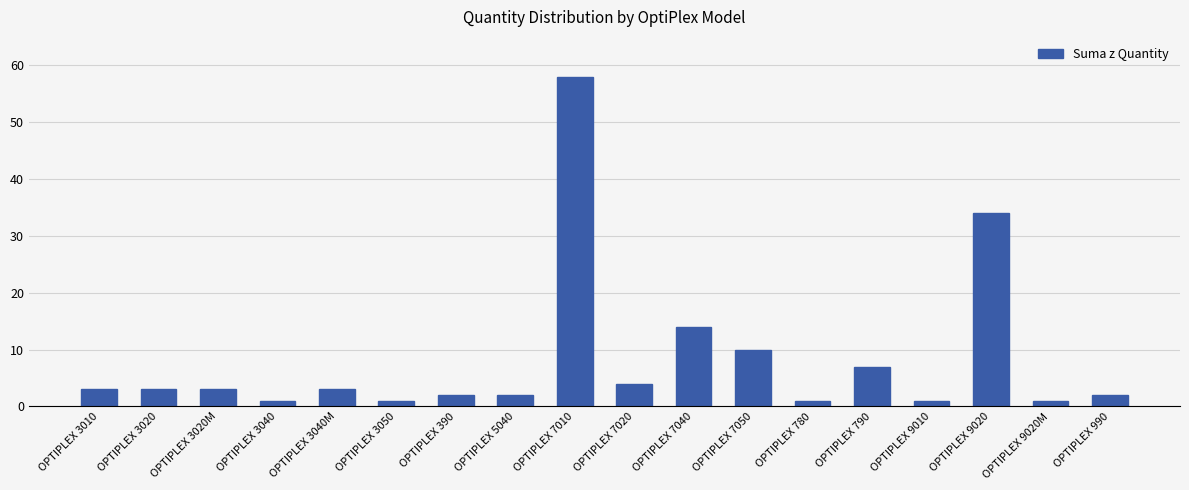

Which has a higher value, OPTIPLEX 7050 or OPTIPLEX 3040M?

OPTIPLEX 7050